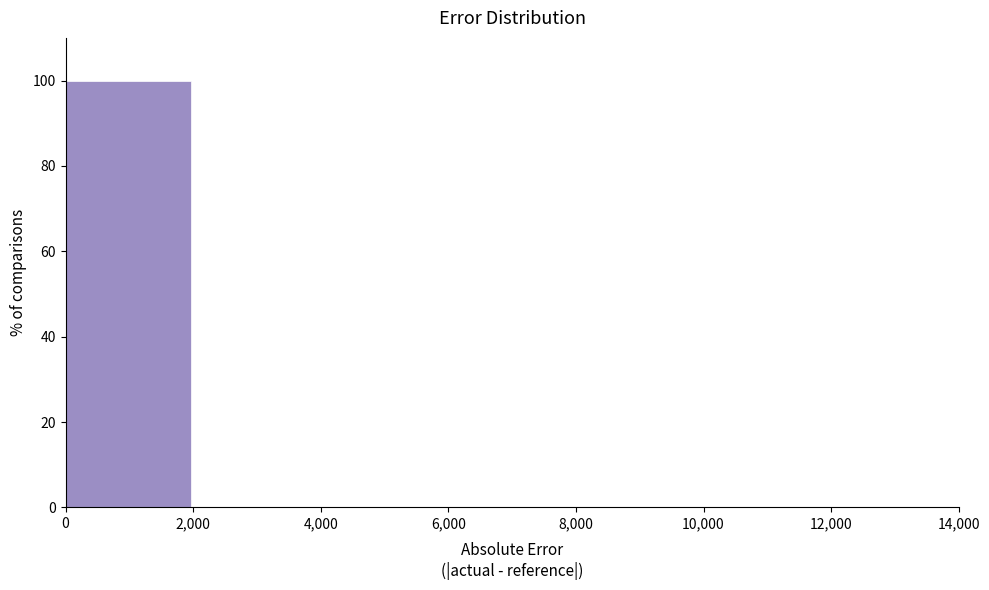

Reading left to right, transcribe this chart: for each bar, give the range it covers on the x-axis and its height. The values are not printed on the chart, so give them approximately, as read against the axis.

0 to 2,000: 100
2,000 to 4,000: 0
4,000 to 6,000: 0
6,000 to 8,000: 0
8,000 to 10,000: 0
10,000 to 12,000: 0
12,000 to 14,000: 0